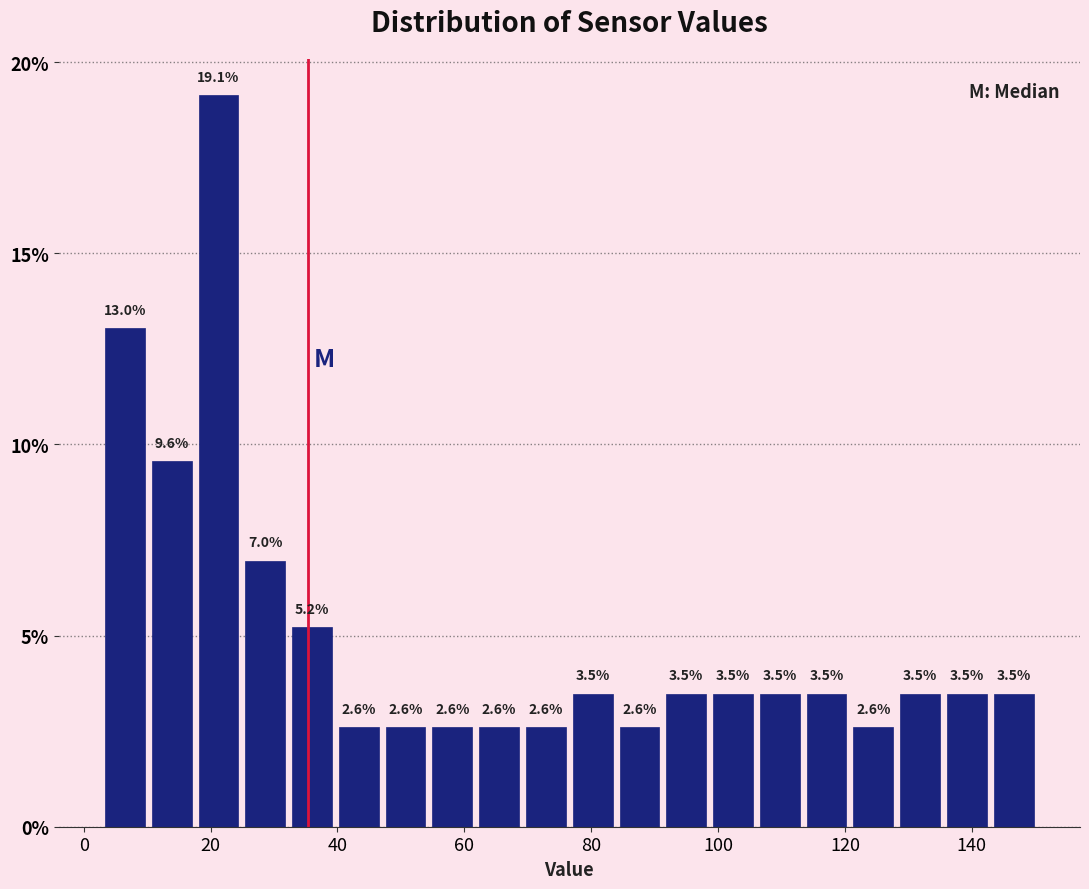

Around what value on the x-axis is the tallest bar? Give the approximate position of its centre, as read against the axis.

22